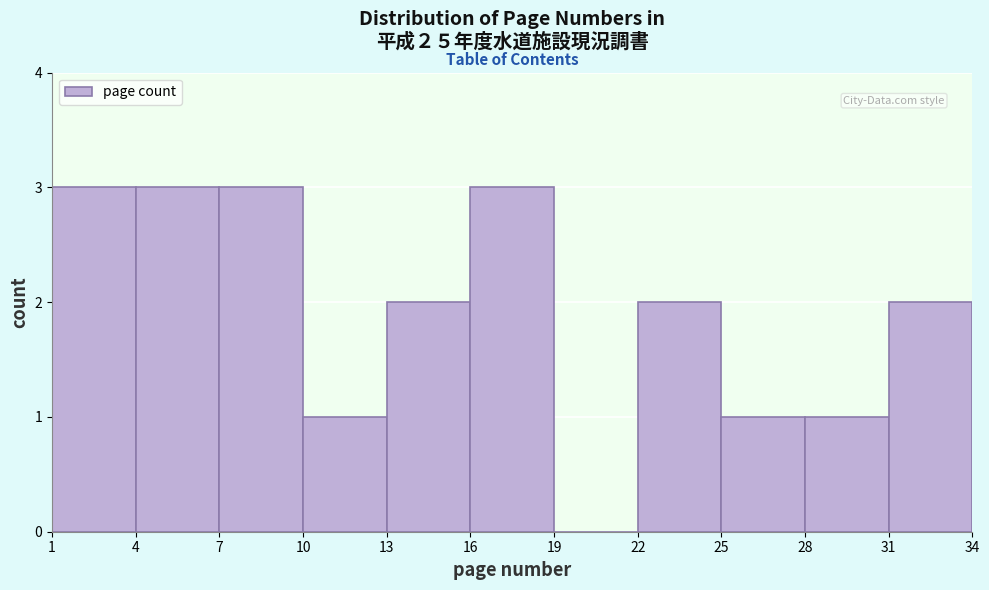

What is the height of the bar covering 16 to 19 on the x-axis? The values are not printed on the chart, so give them approximately, as read against the axis.

3